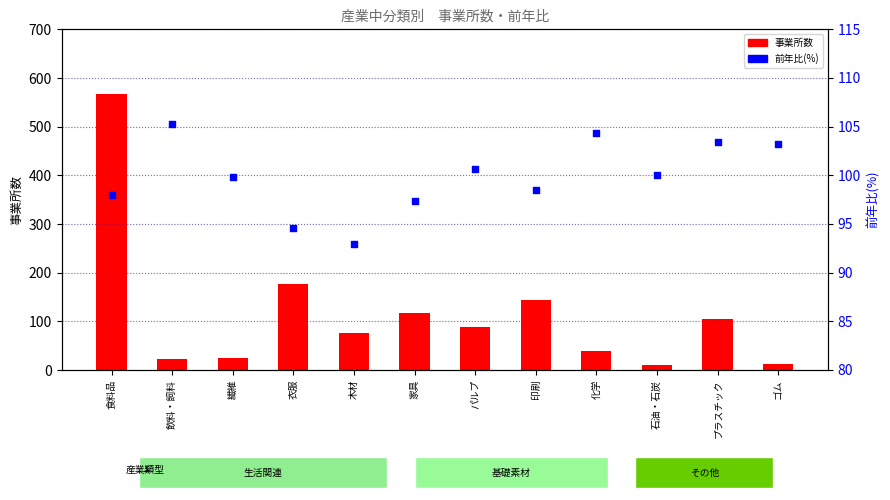

What are all the series names shown in the legend?

事業所数, 前年比(%)